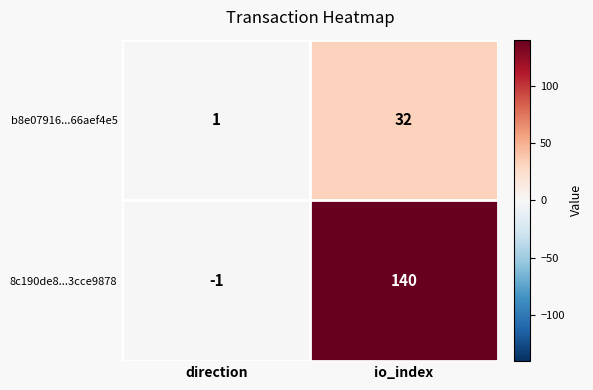

List the series in order of their overall mean, lowest first.

b8e07916...66aef4e5, 8c190de8...3cce9878